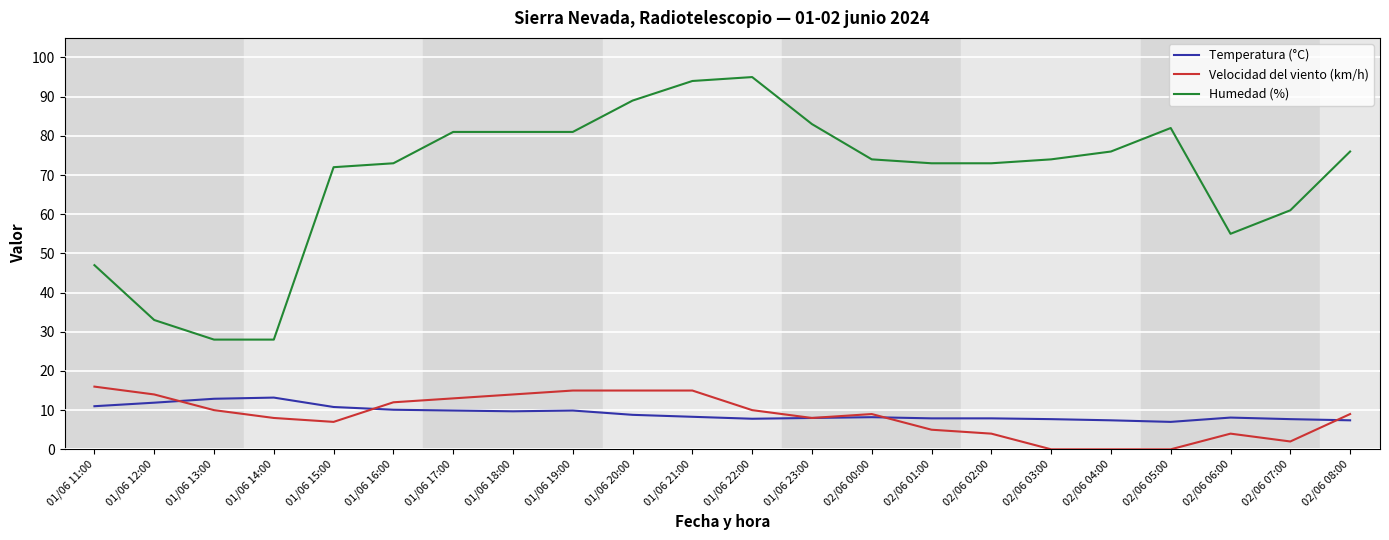

Is the value of Humedad (%) at 01/06 23:00 greater than the value of Velocidad del viento (km/h) at 01/06 17:00?

Yes